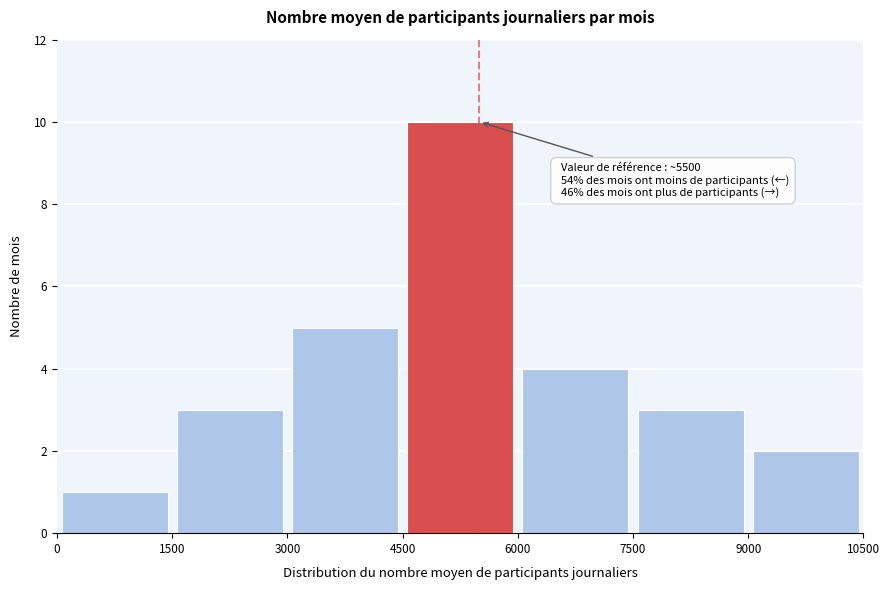

Over which range of the x-axis is the bar tallest?

4500 to 6000